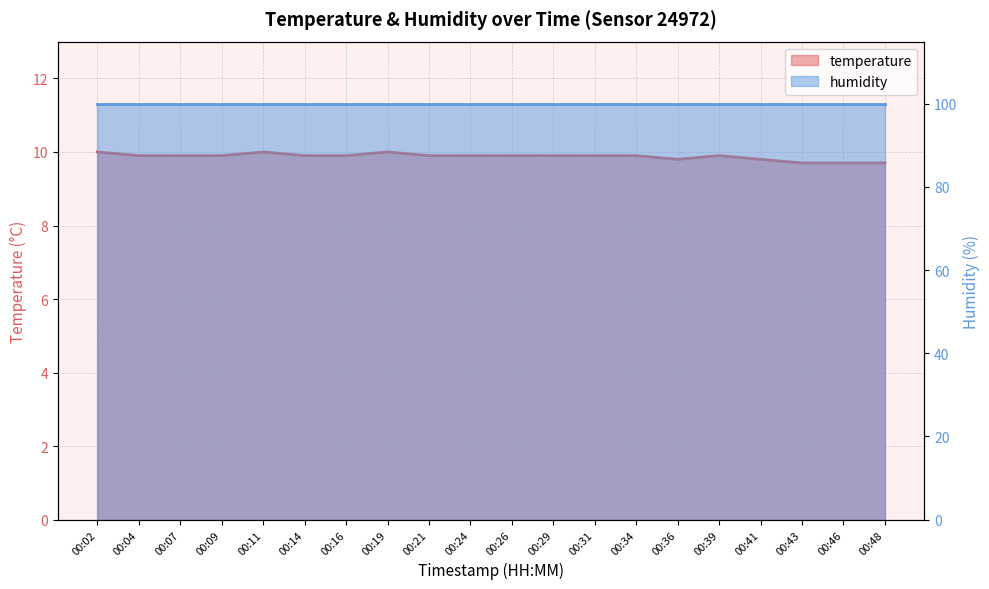

What is the sum of the values at 00:07 and 00:31?

19.8